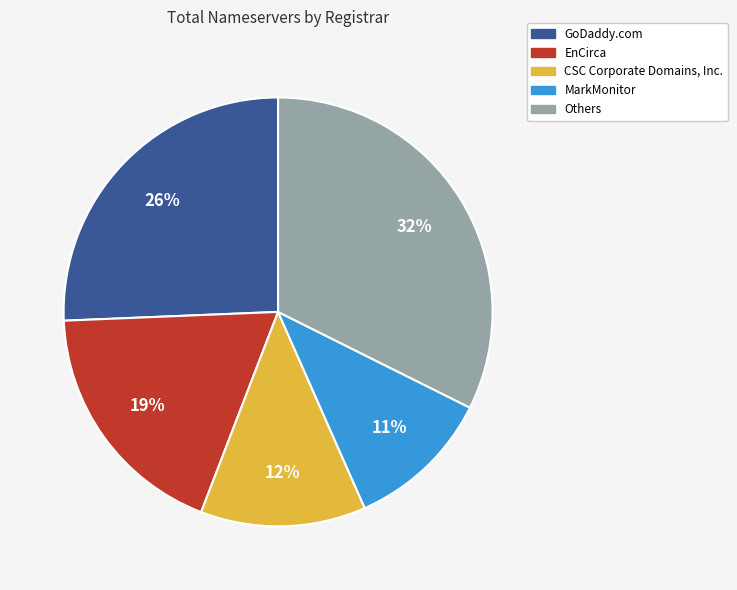

To the nearest percent, what is the average slice percentage?

20%